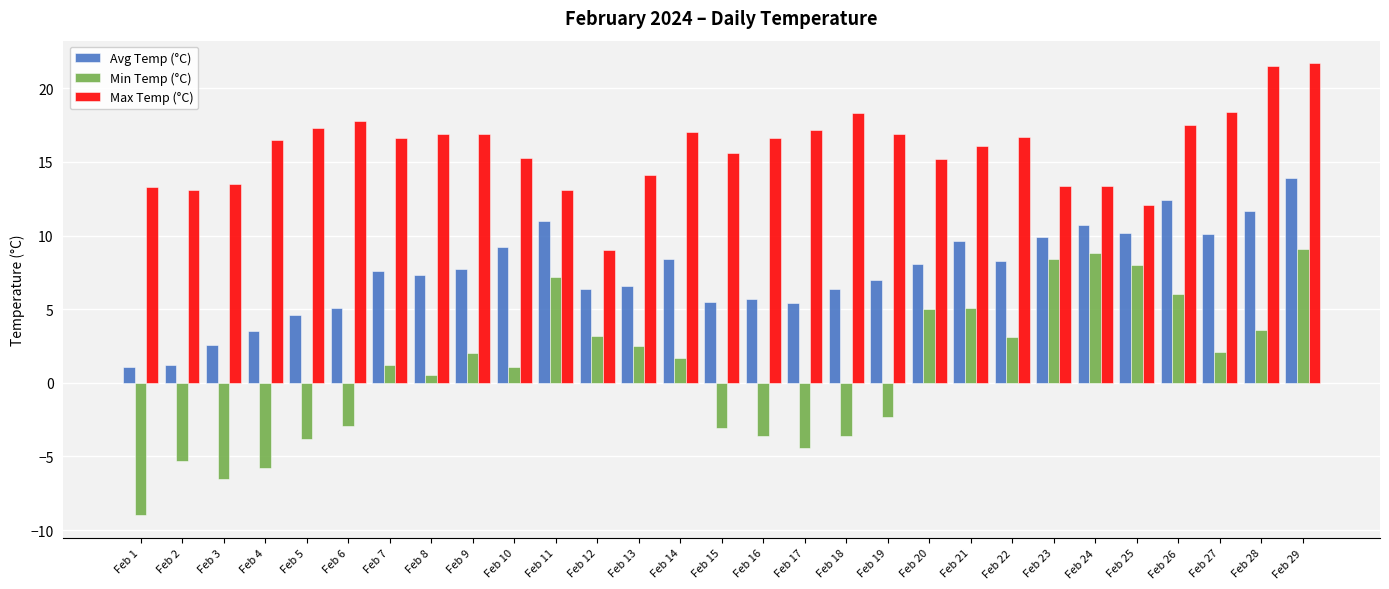

What is the sum of the Avg Temp (°C) values at Feb 5 and Feb 11?

15.6